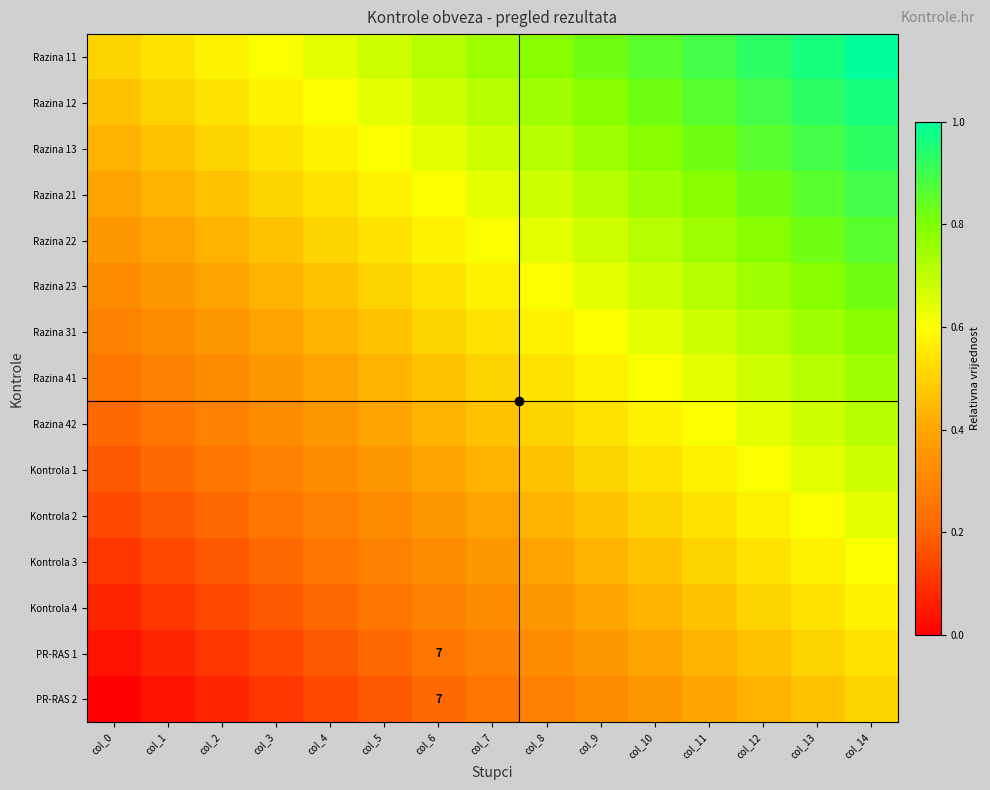

What is the difference between the maximum and minimum values in the Razina 23 series?

0.5